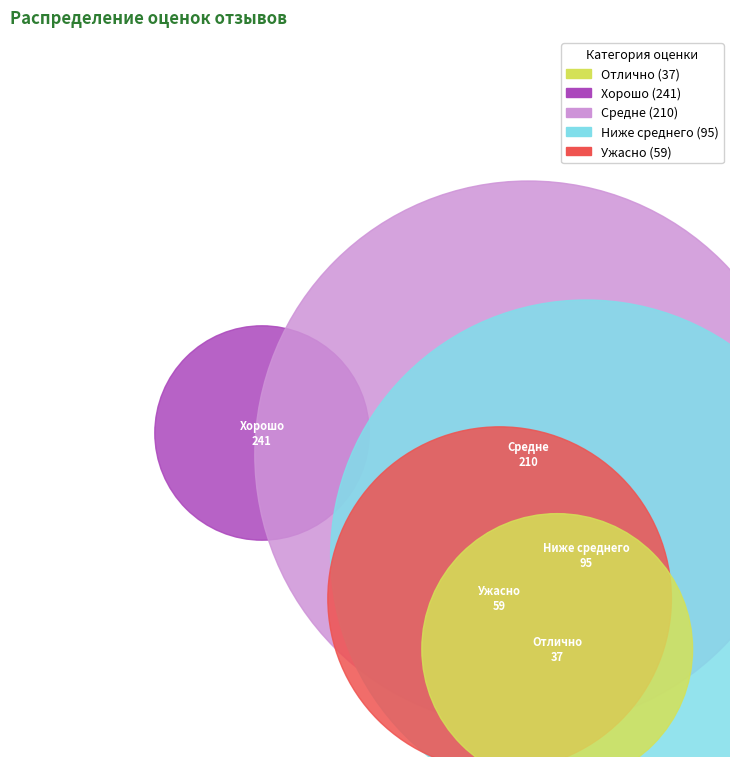

True or false: Хорошо accounts for 32% of the total.

False